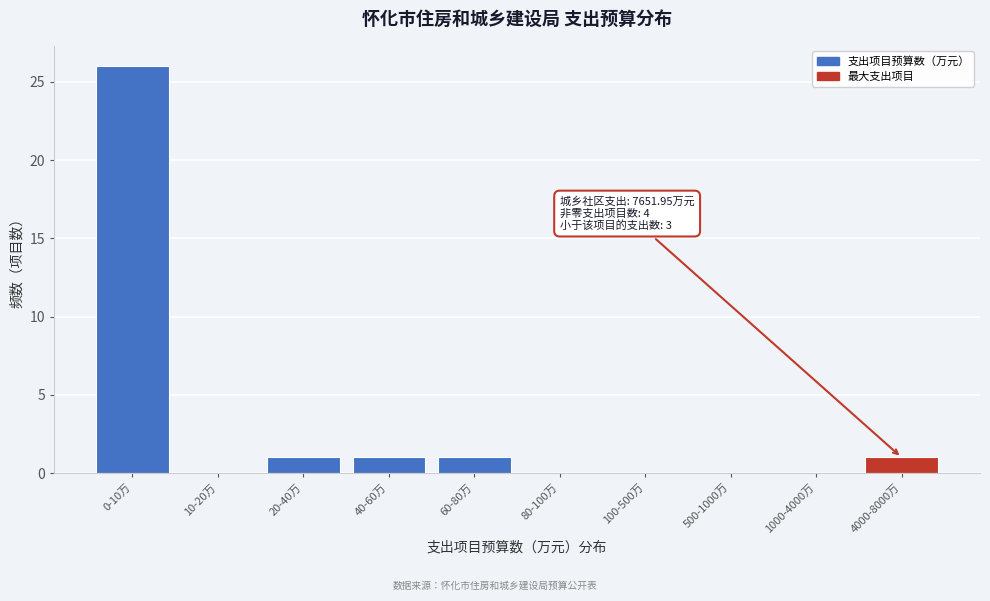

Reading left to right, extract all data points from this chart.

0-10万=26	10-20万=0	20-40万=1	40-60万=1	60-80万=1	80-100万=0	100-500万=0	500-1000万=0	1000-4000万=0	4000-8000万=1